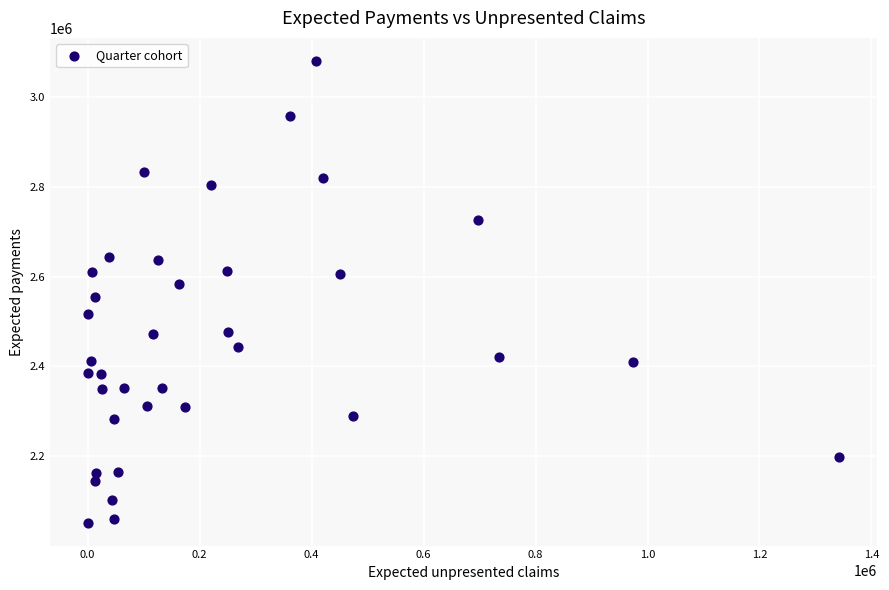

What is the range of X values (max minus min)?

1341899.7